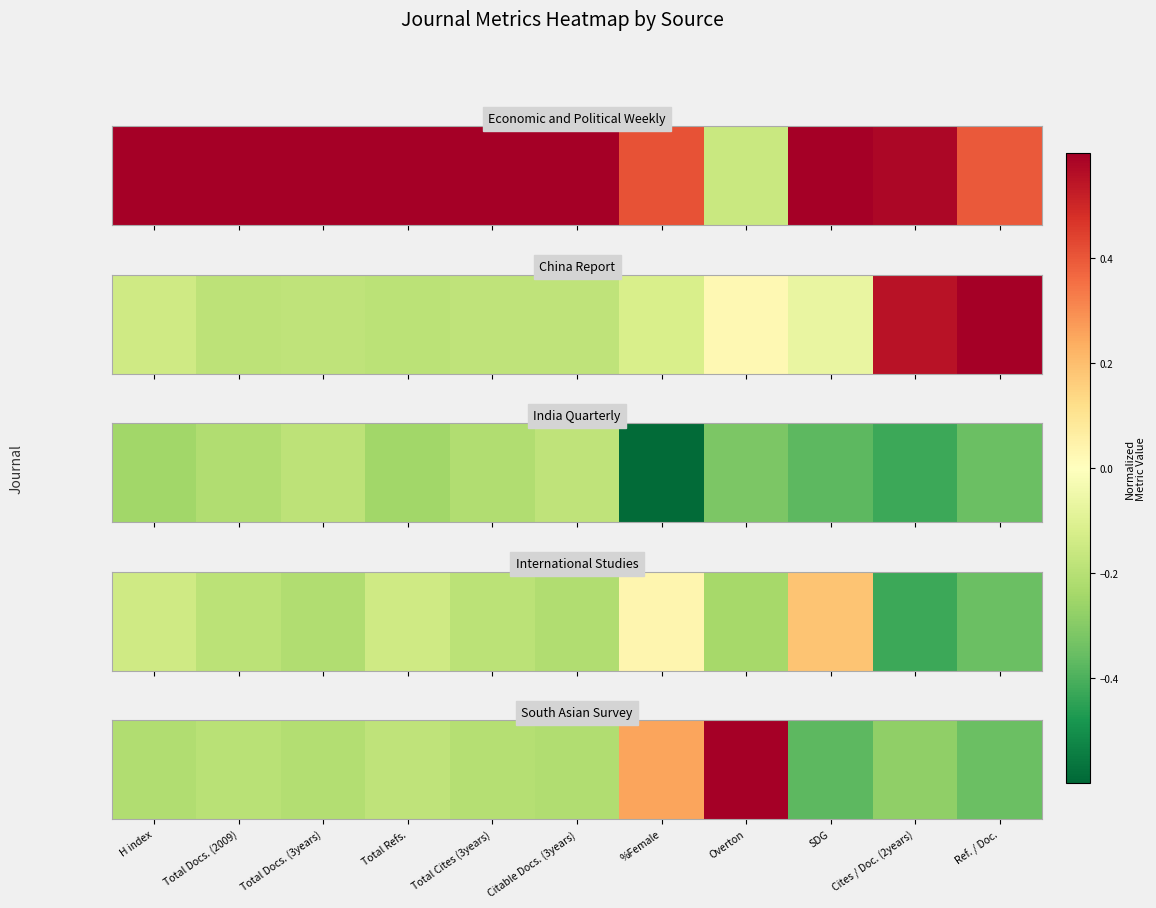

What is the difference between the second highest and minimum values?

0.6